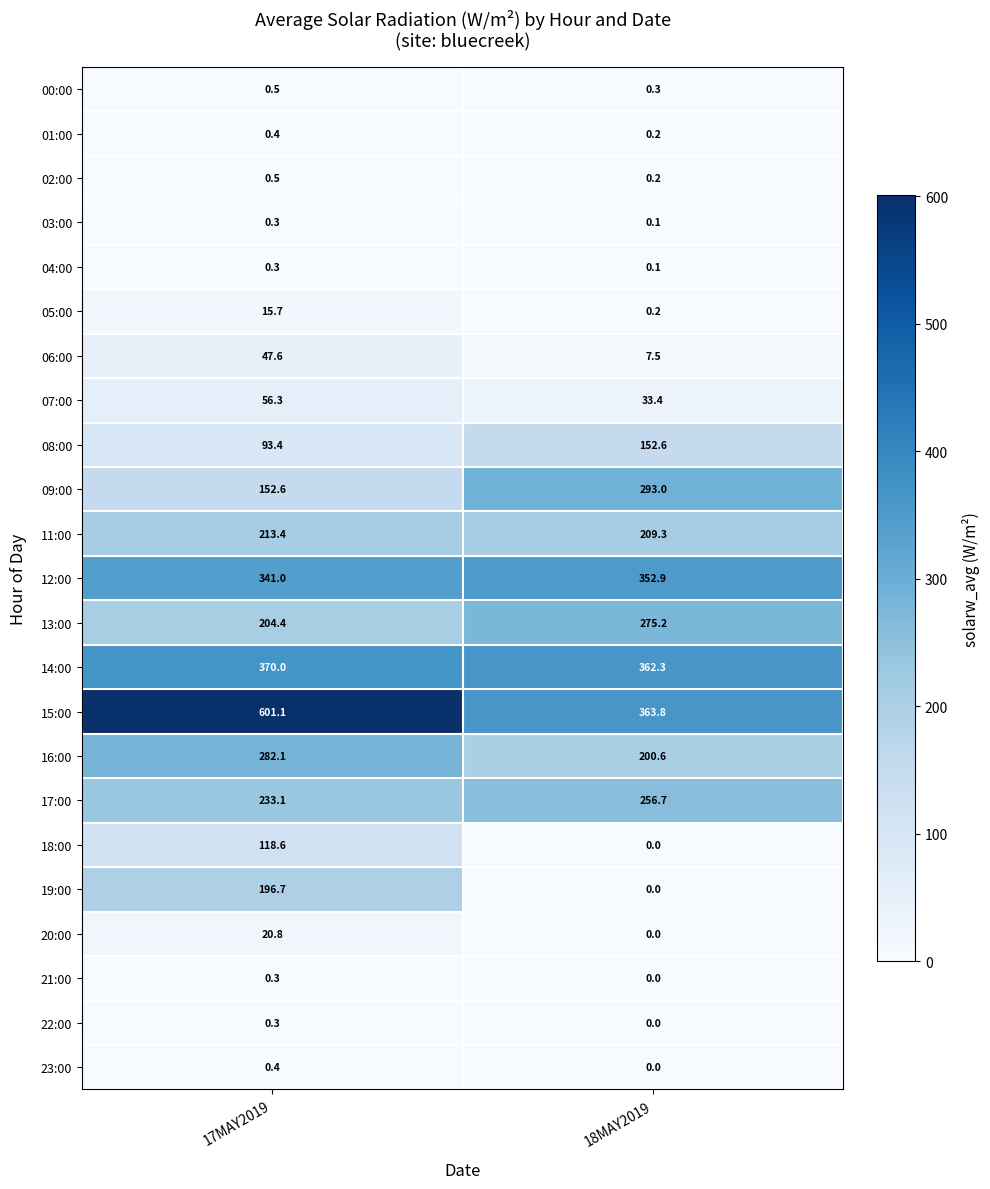

Which series changed the most between 17MAY2019 and 18MAY2019?

15:00